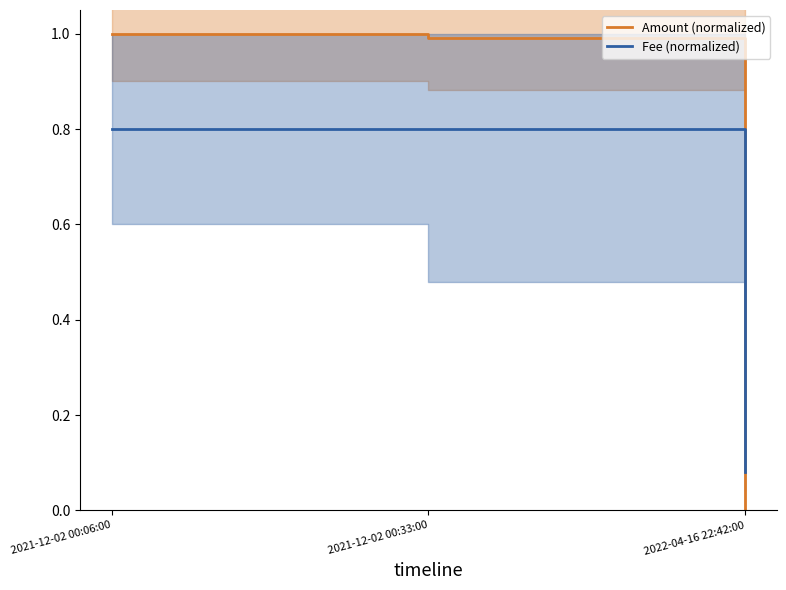

Which series changed the most between 2021-12-02 00:06:00 and 2022-04-16 22:42:00?

Amount (normalized)